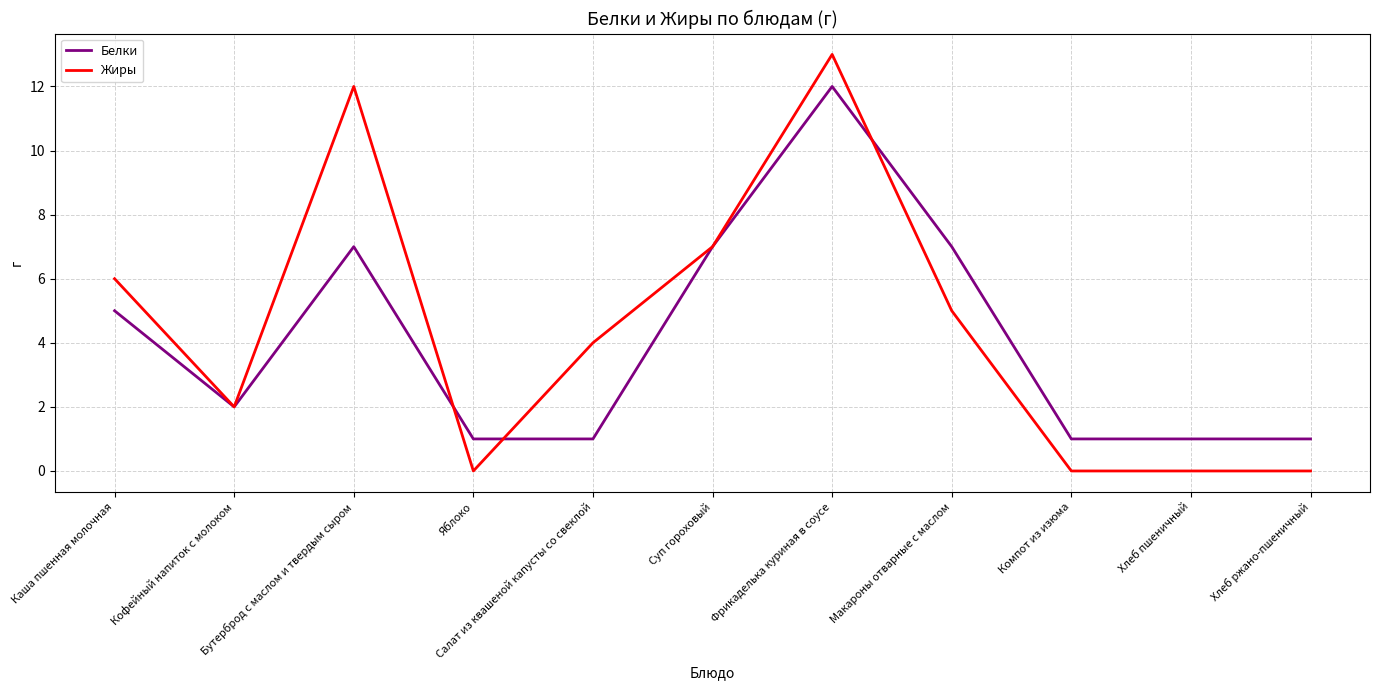

At Хлеб ржано-пшеничный, list the series in order from largest to smallest.

Белки, Жиры